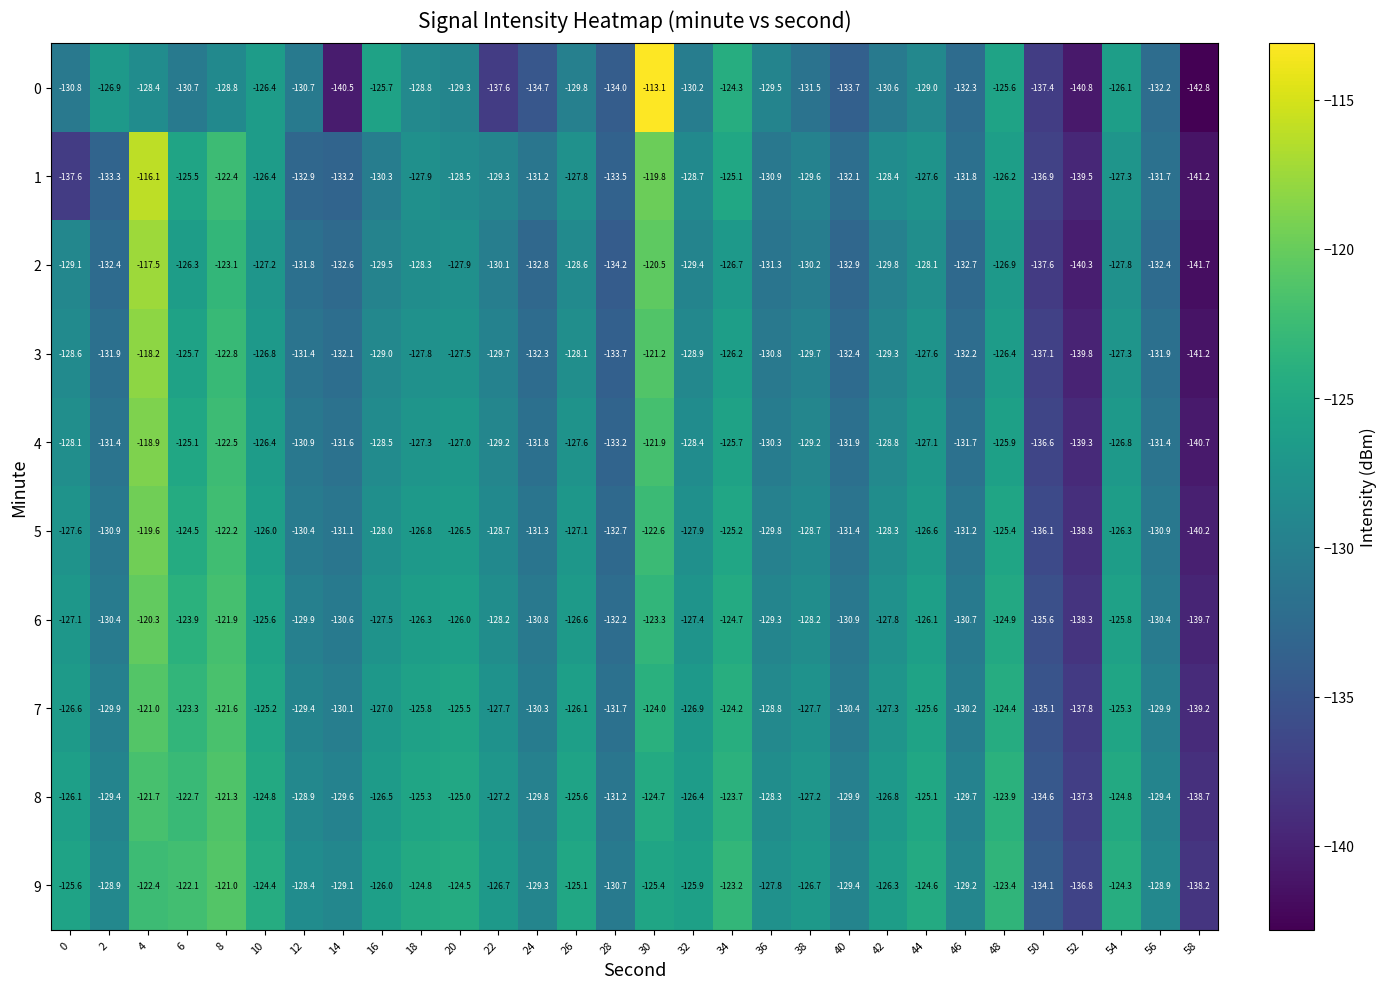

Is the value of 3 at 4 greater than the value of 2 at 58?

Yes